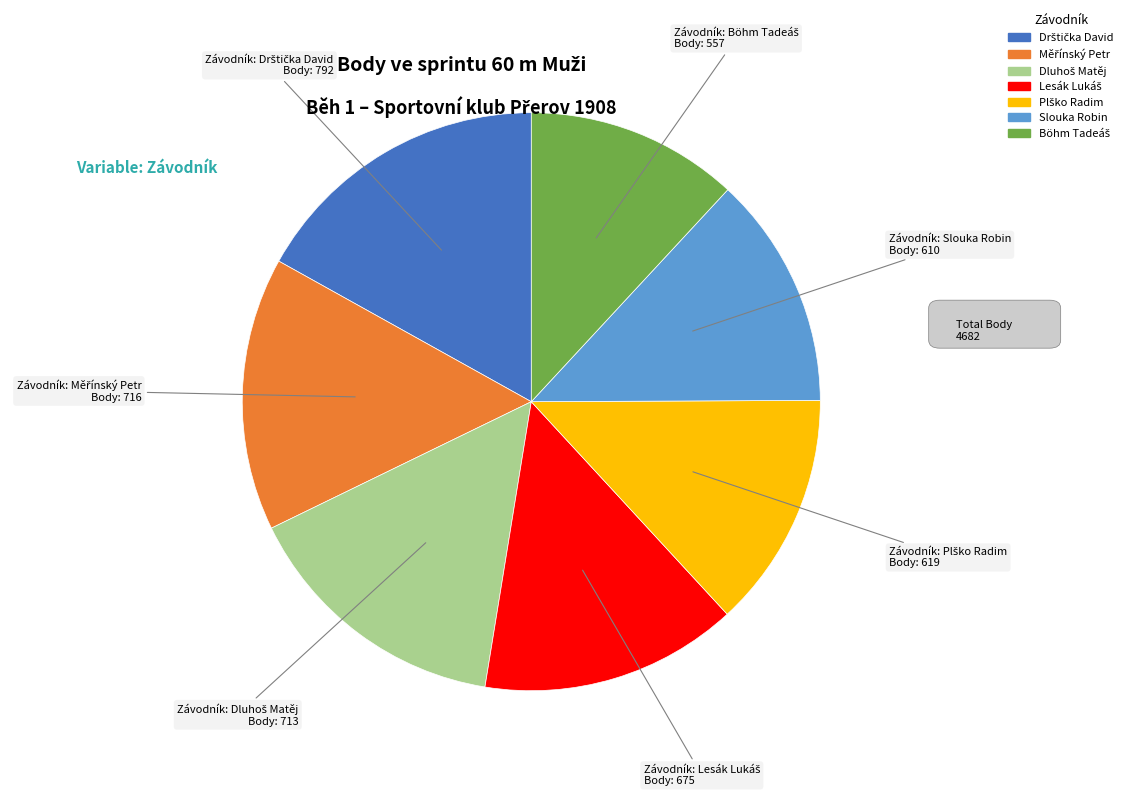

Does any single category account for the majority?

No